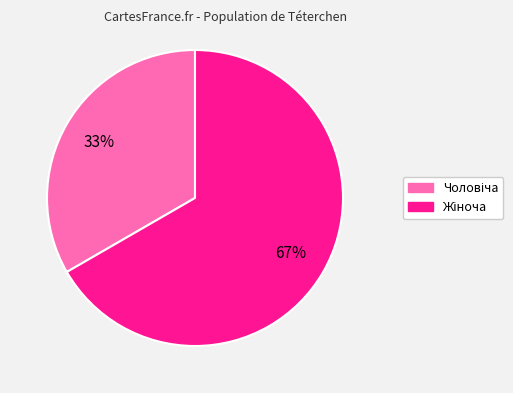

To the nearest percent, what is the average slice percentage?

50%